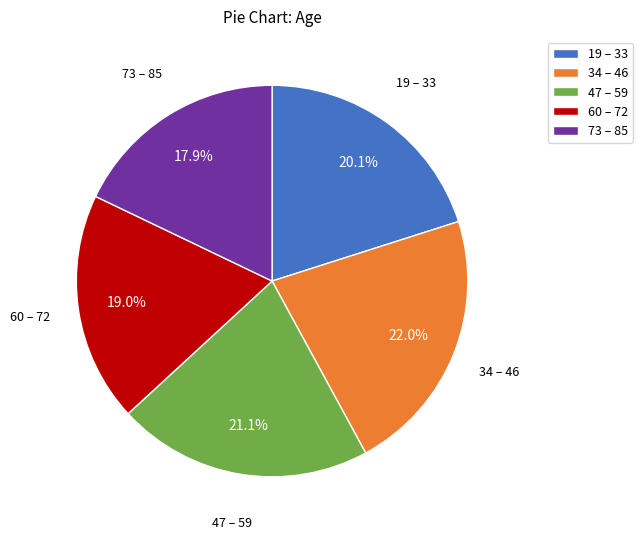

Is the sum of 60 – 72 and 19 – 33 greater than half?

No